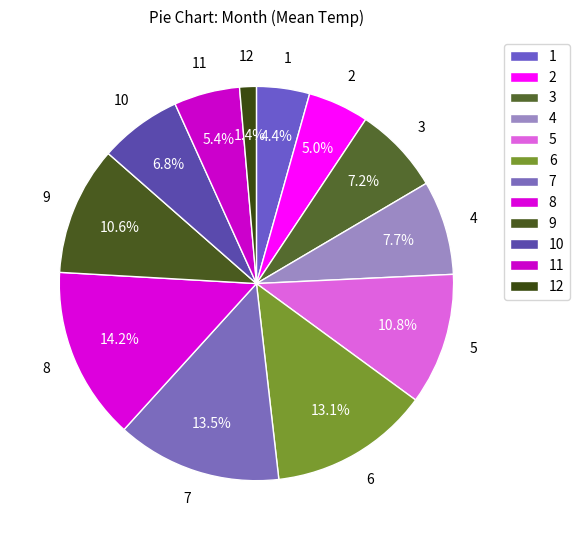

Which category has the biggest portion of the pie?

8